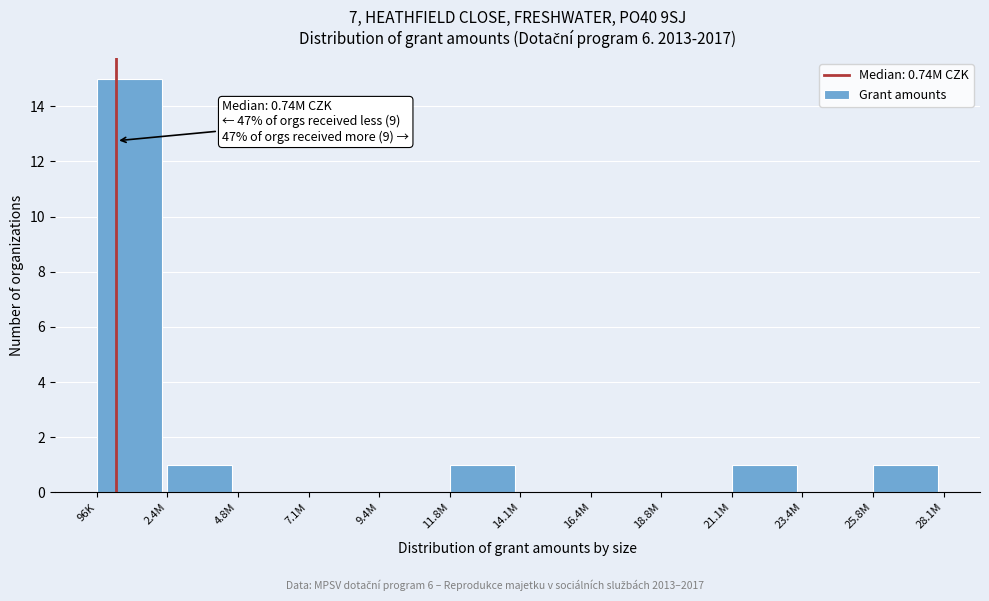

Reading left to right, transcribe all the data shown in this chart.

96K=15	2.4M=1	4.8M=0	7.1M=0	9.4M=0	11.8M=1	14.1M=0	16.4M=0	18.8M=0	21.1M=1	23.4M=0	25.8M=1